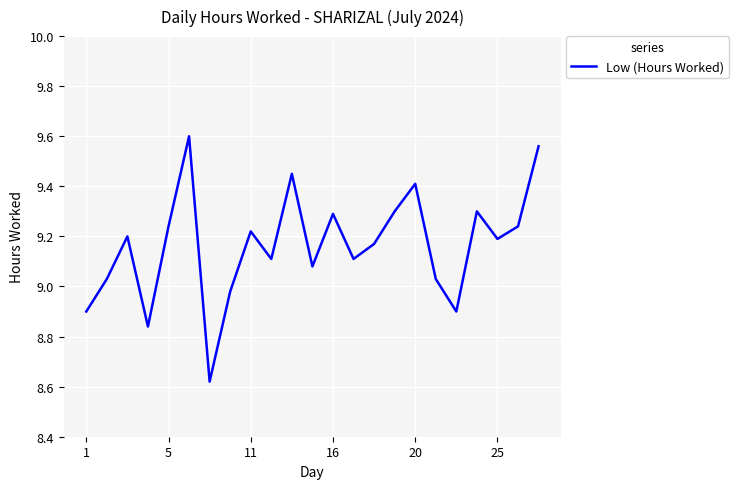

Does the chart have visible grid lines?

Yes